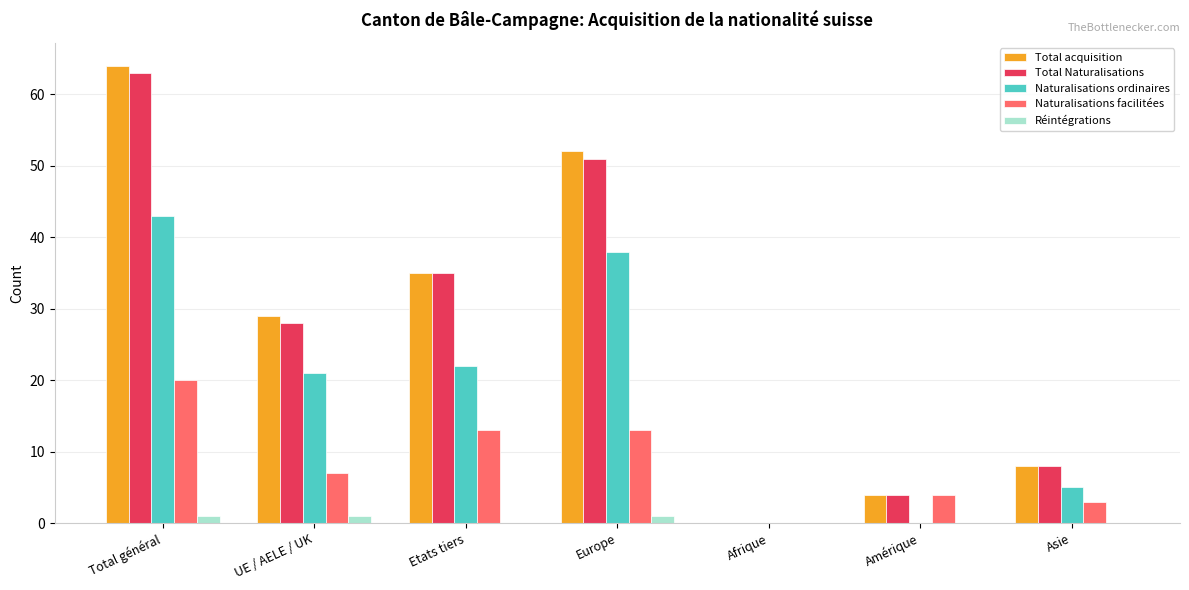

What are all the series names shown in the legend?

Total acquisition, Total Naturalisations, Naturalisations ordinaires, Naturalisations facilitées, Réintégrations